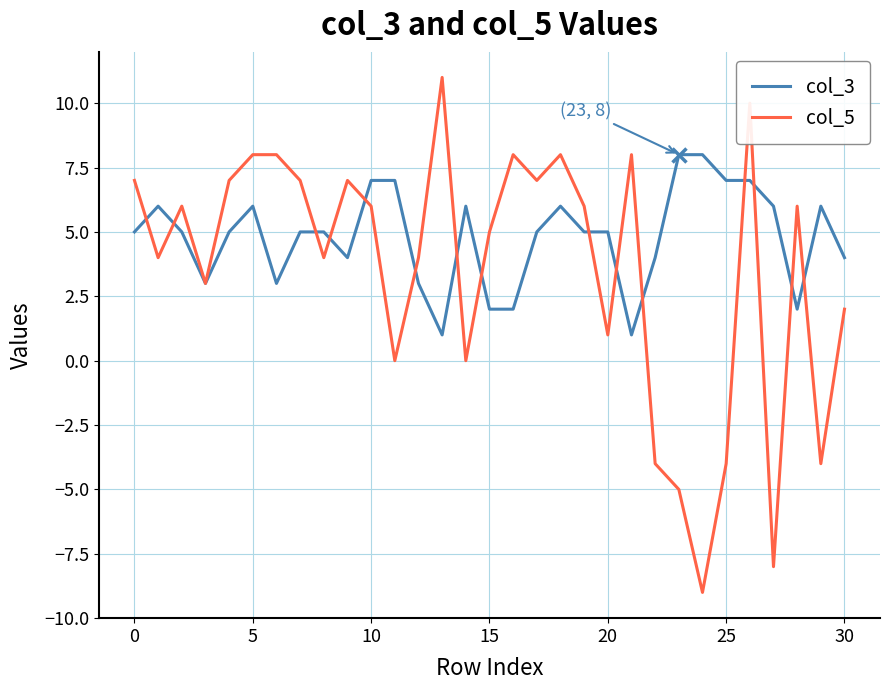

Rank the series by their maximum value, from highest to lowest.

col_5, col_3